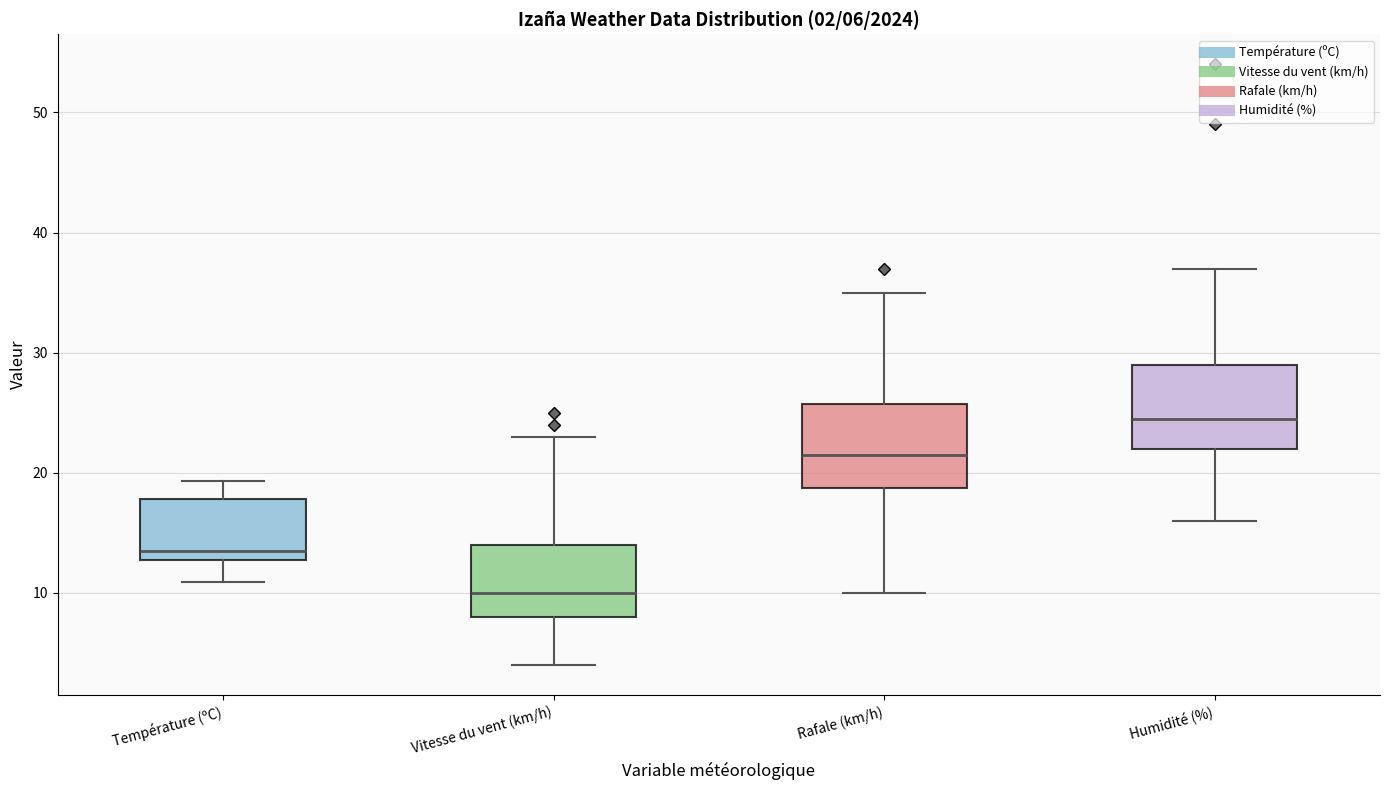

Which box's median line is the highest?

Humidité (%)